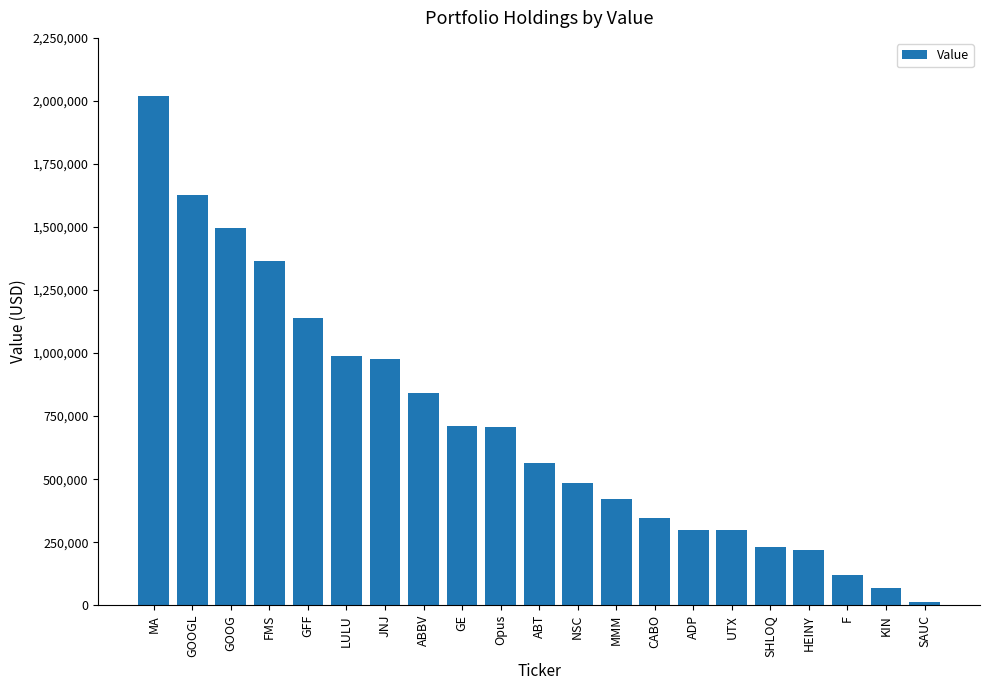

What is the sum of the values at UTX and F?

420000